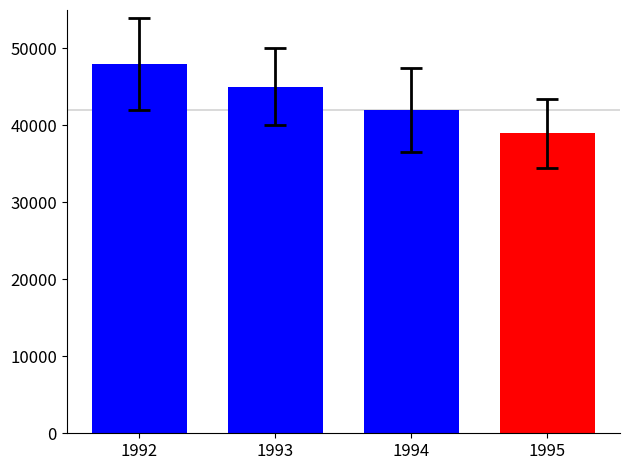

Are the bars horizontal?

No